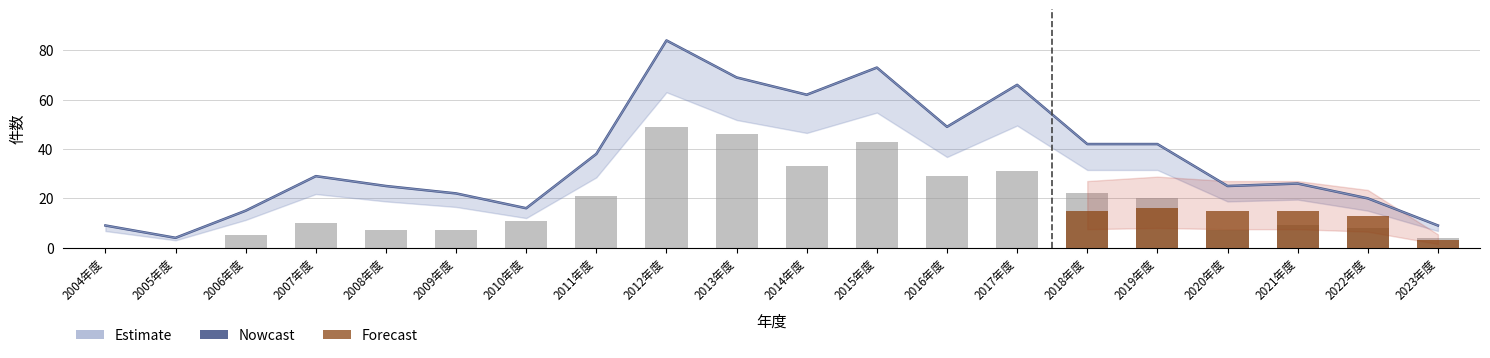

The value of 著作.国内講演発表 at 2019年度 is 20. True or false?

True